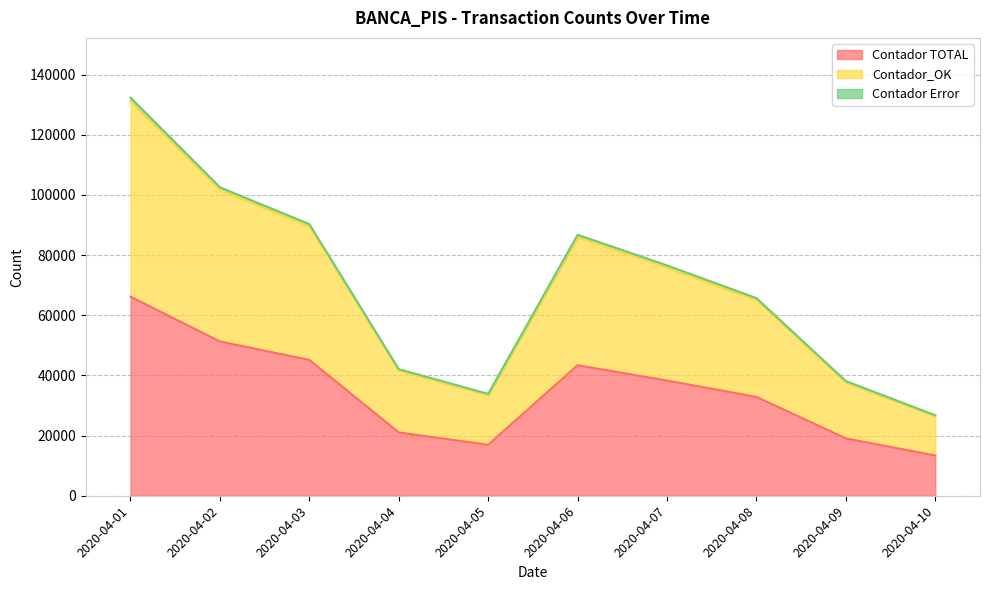

What is the difference between the maximum and minimum values in the Contador TOTAL series?

52793